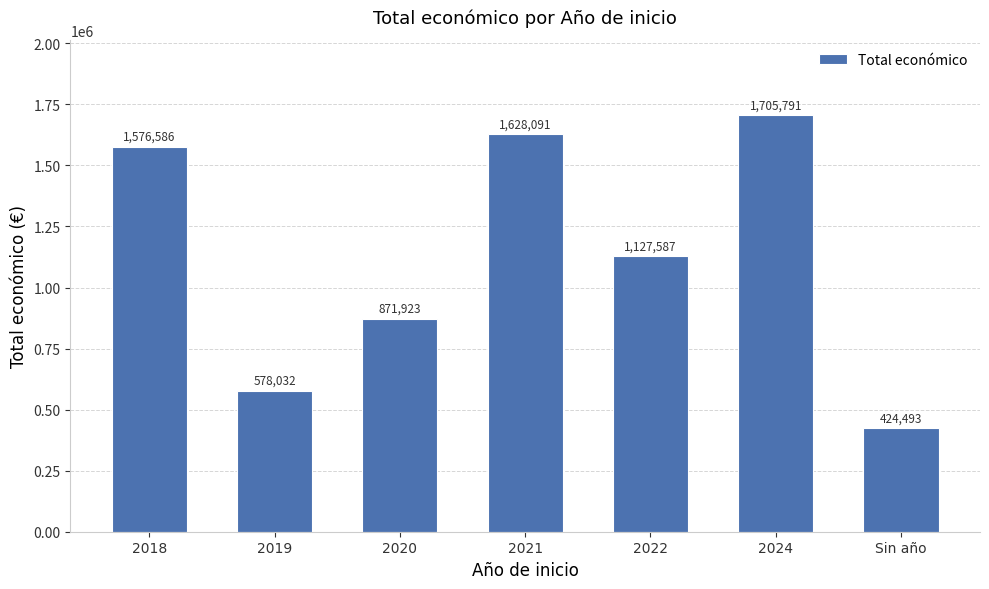

What is the greatest value displayed?

1705791